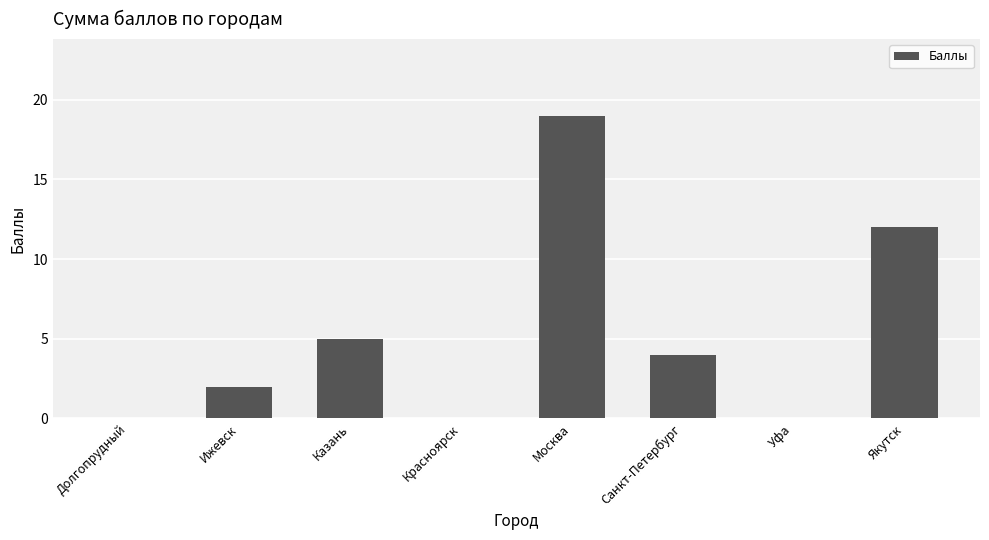

True or false: the data shows 12 at Москва.

False